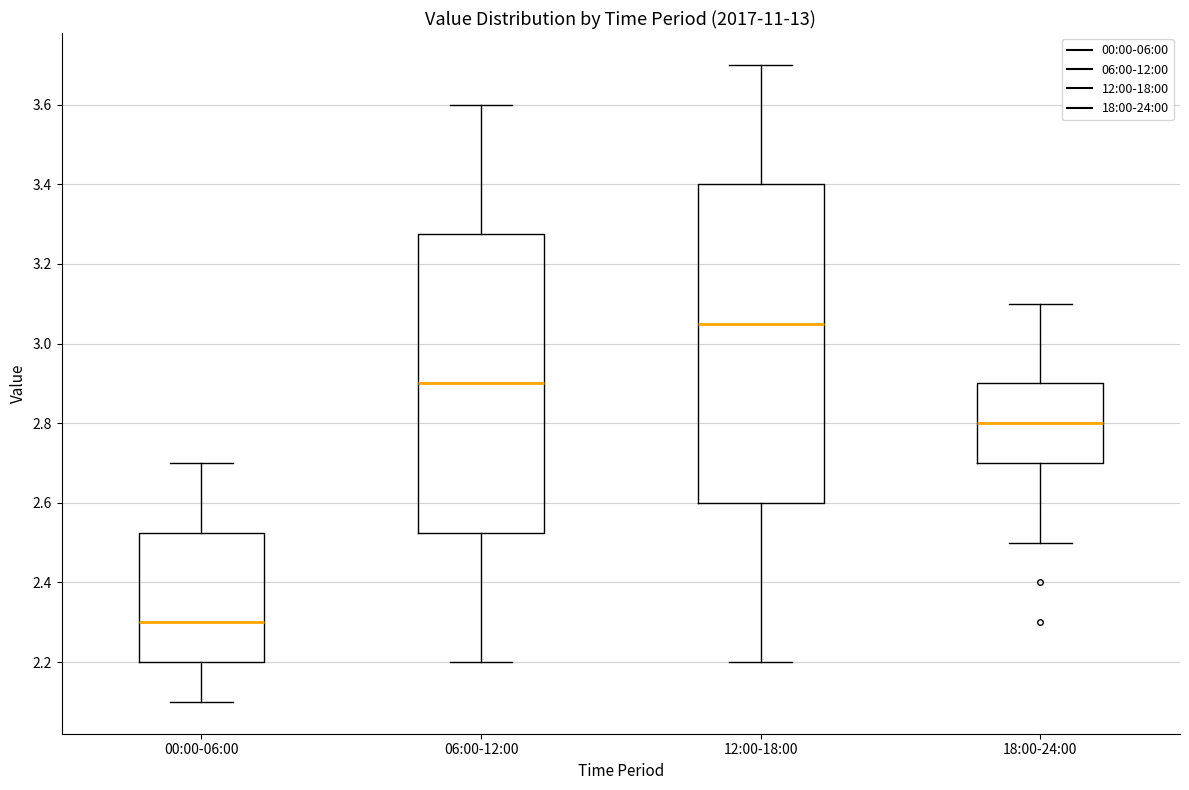

Which box has the lowest median line?

00:00-06:00